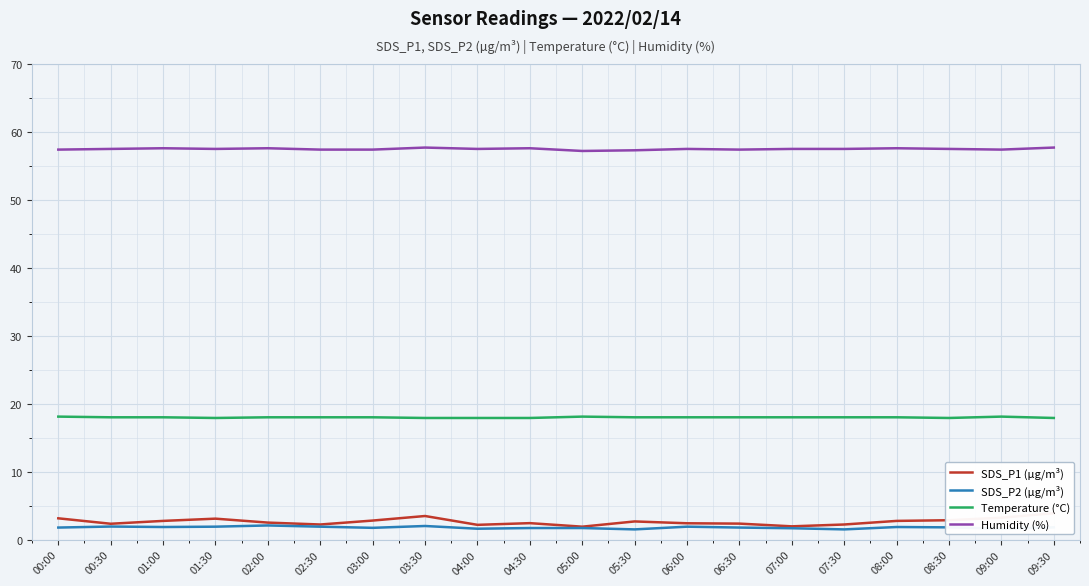

Reading left to right, extract all data points from this chart.

SDS_P1 (µg/m³): 3.1	2.3	2.8	3.1	2.5	2.2	2.8	3.5	2.2	2.4	1.9	2.7	2.4	2.4	1.9	2.2	2.8	2.9	3.2	3.9
SDS_P2 (µg/m³): 1.8	1.9	1.9	1.9	2.1	1.9	1.7	2.0	1.6	1.7	1.7	1.5	1.9	1.8	1.7	1.5	1.9	1.8	1.6	1.8
Temperature (°C): 18.1	18.0	18.0	17.9	18.0	18.0	18.0	17.9	17.9	17.9	18.1	18.0	18.0	18.0	18.0	18.0	18.0	17.9	18.1	17.9
Humidity (%): 57.4	57.5	57.6	57.5	57.6	57.4	57.4	57.7	57.5	57.6	57.2	57.3	57.5	57.4	57.5	57.5	57.6	57.5	57.4	57.7